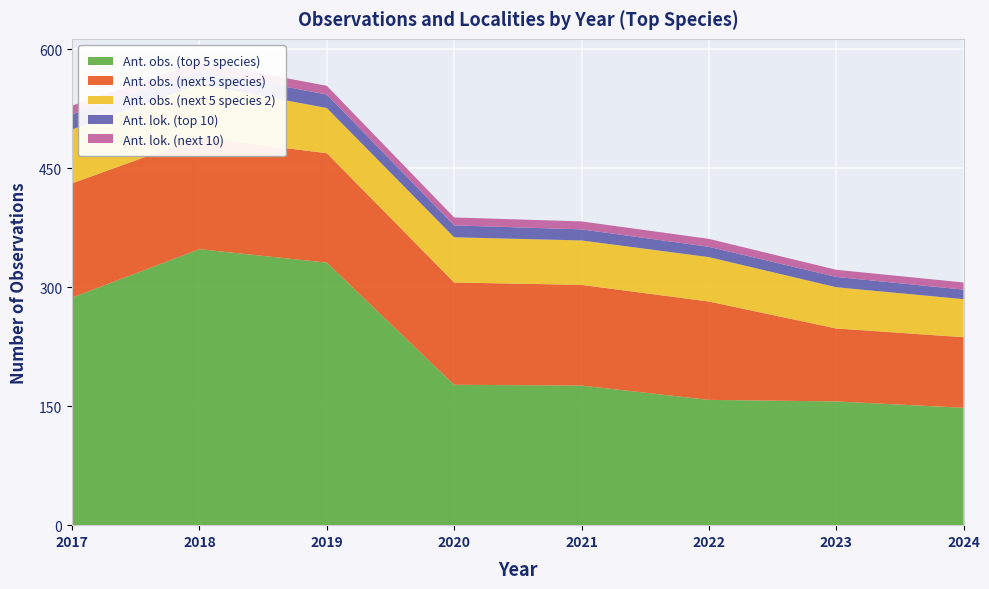

Reading left to right, extract all data points from this chart.

Ant. obs. (top 5 species): 2017=287	2018=348	2019=331	2020=177	2021=176	2022=158	2023=156	2024=148
Ant. obs. (next 5 species): 2017=144	2018=141	2019=138	2020=129	2021=127	2022=124	2023=92	2024=89
Ant. obs. (next 5 species 2): 2017=68	2018=67	2019=57	2020=57	2021=56	2022=56	2023=52	2024=48
Ant. lok. (top 10): 2017=19	2018=17	2019=17	2020=15	2021=14	2022=13	2023=13	2024=12
Ant. lok. (next 10): 2017=11	2018=11	2019=11	2020=10	2021=10	2022=10	2023=9	2024=9